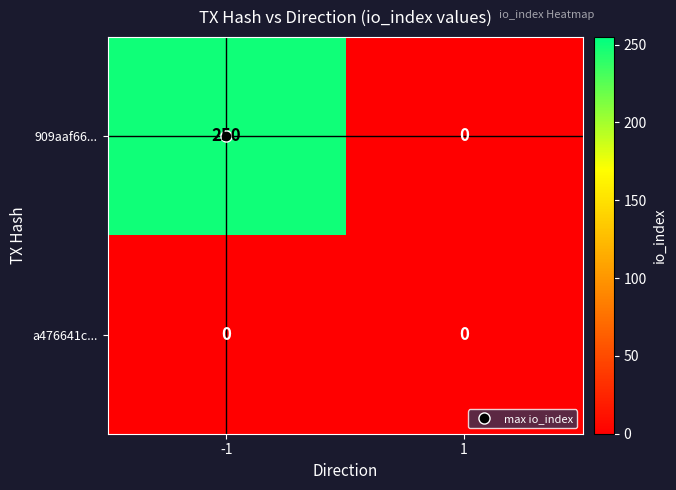

The value of a476641c... at 1 is 0. True or false?

True